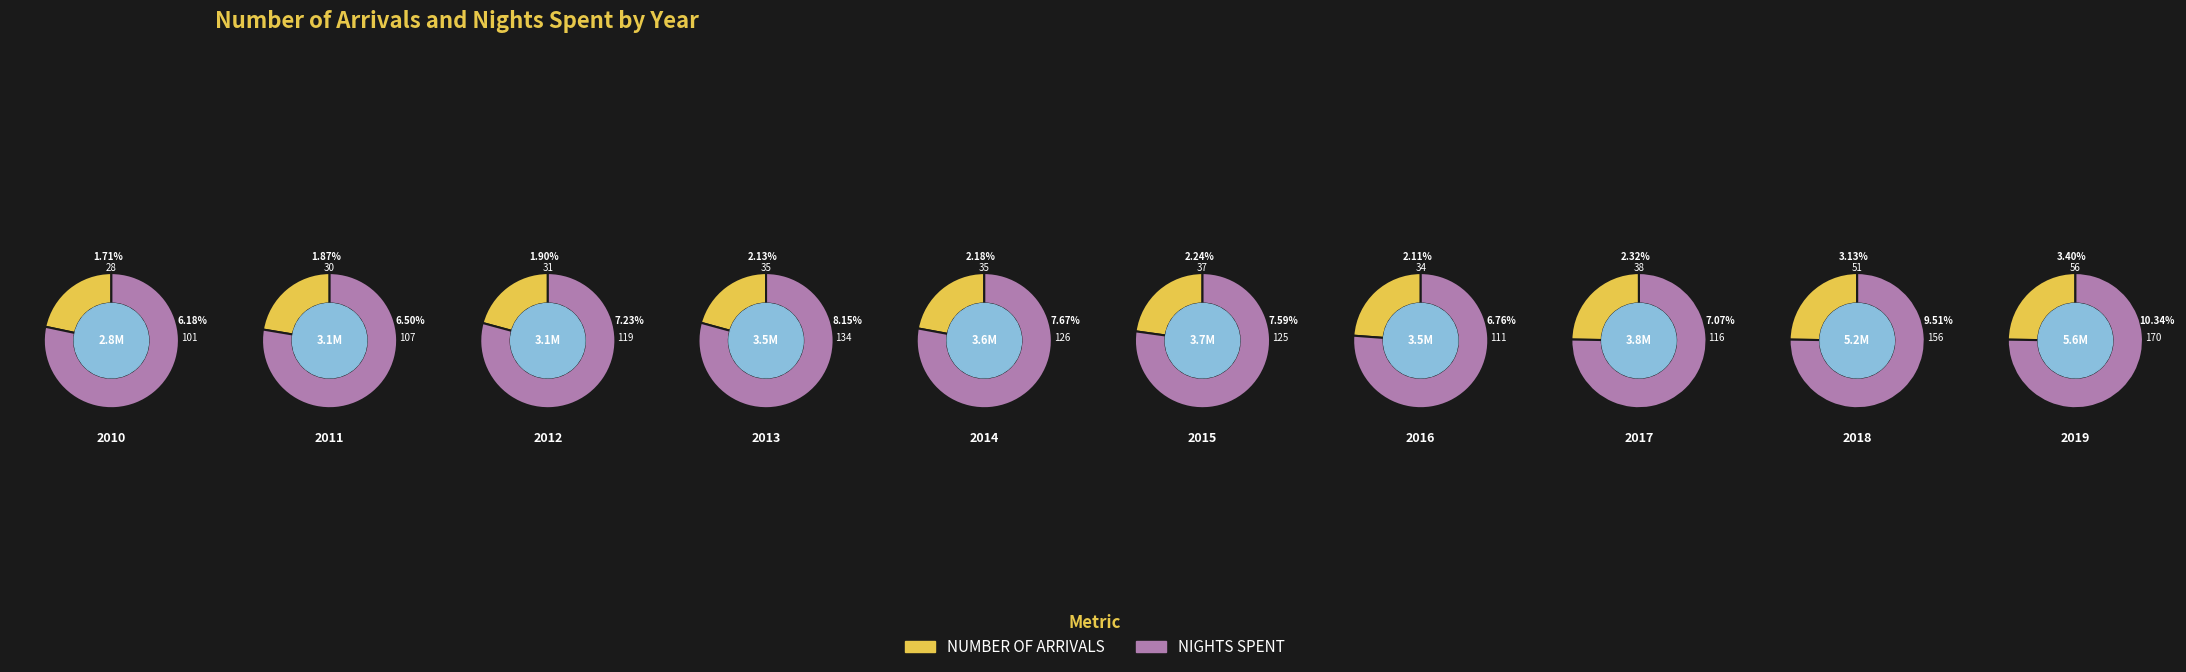

Which series has the widest spread of values?

NIGHTS SPENT